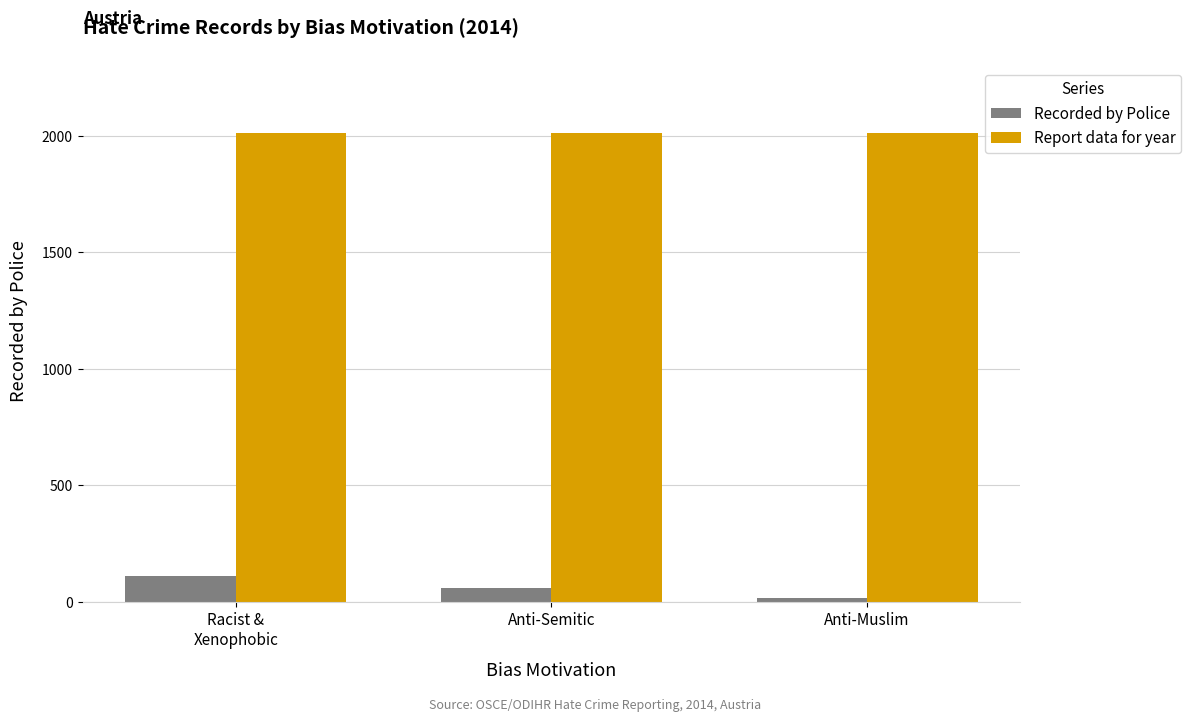

Which series has the largest total across all categories?

Report data for year